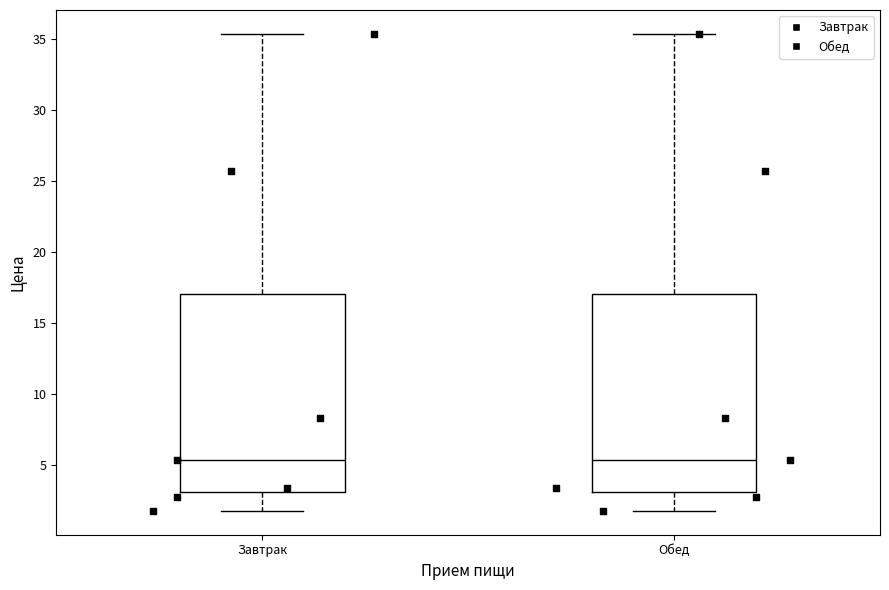

Reading left to right, read every box against the y-axis: the position of its median line, the range the box covers, and the ends of its whiskers. The values are not printed on the chart, so give them approximately, as read against the axis.

Завтрак: median 5.5, box 3.0 to 17.0, whiskers 2.0 to 35.5
Обед: median 5.5, box 3.0 to 17.0, whiskers 2.0 to 35.5